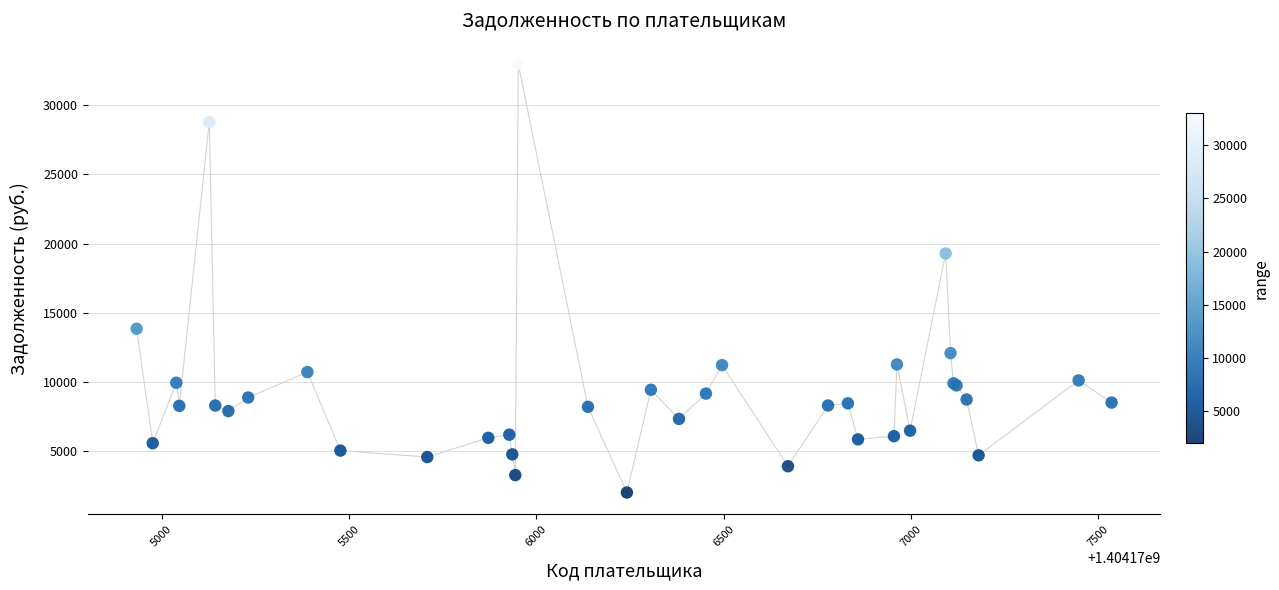

What Y value in the scatter plot is closest to 17485?

19280.9